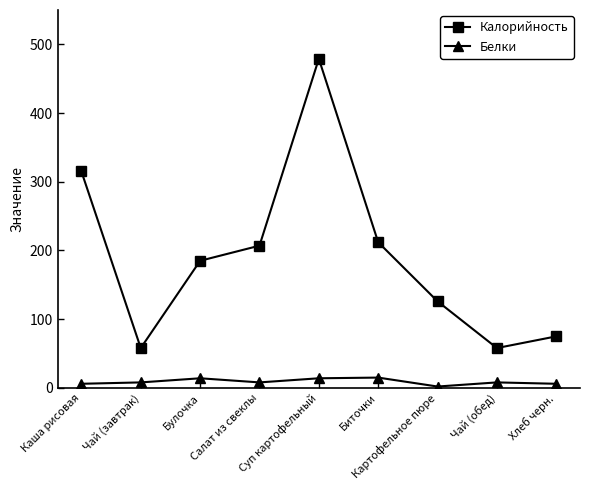

Where is the first local maximum for Белки?

Булочка